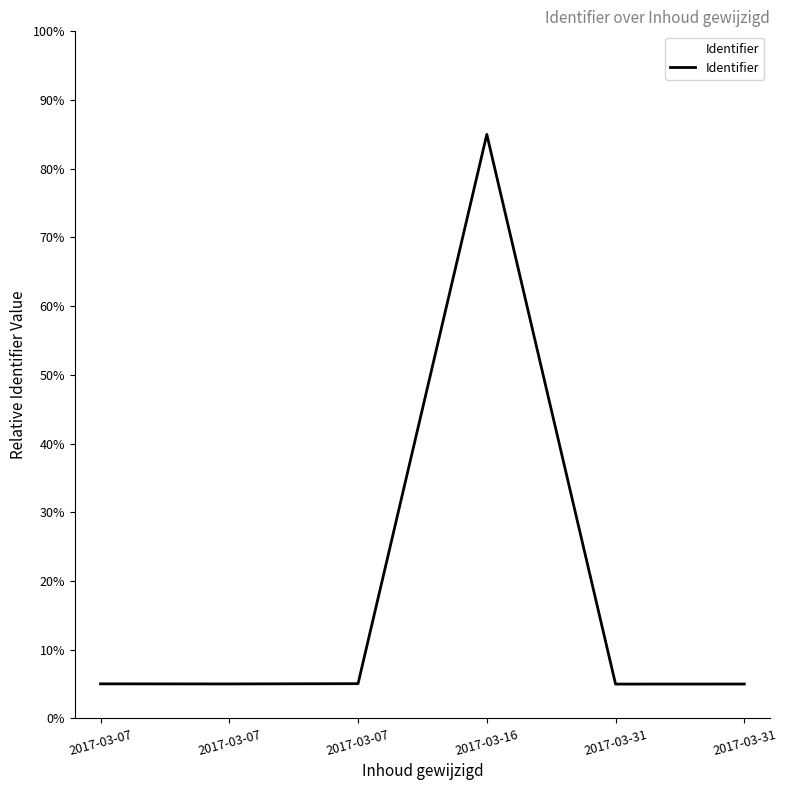

List the labels in order of value, smallest first.

2017-03-31, 2017-03-31, 2017-03-07, 2017-03-07, 2017-03-07, 2017-03-16